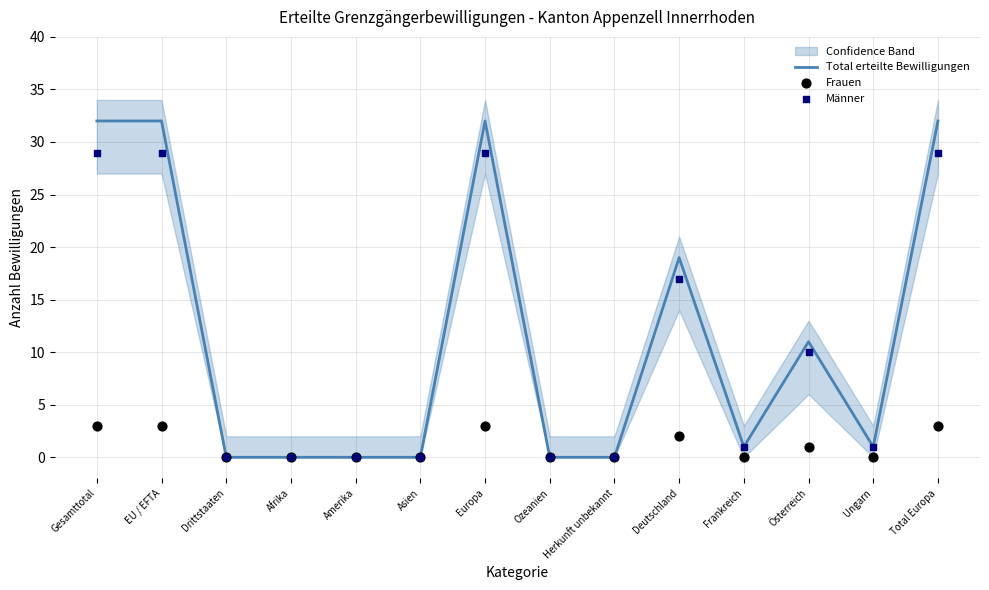

At which category is the sum across all series the highest?

Gesamttotal